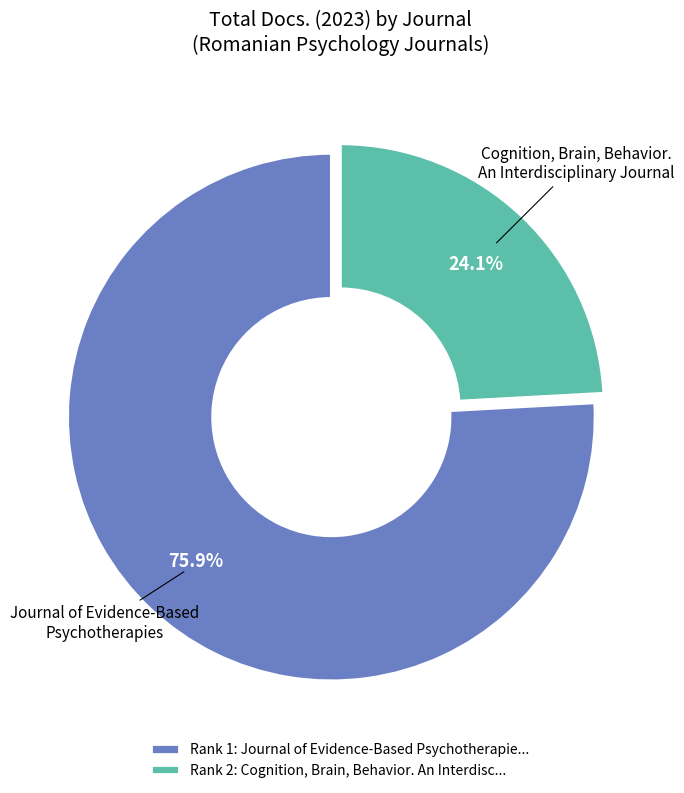

Which slice is the largest?

Rank 1: Journal of Evidence-Based Psychotherapie...